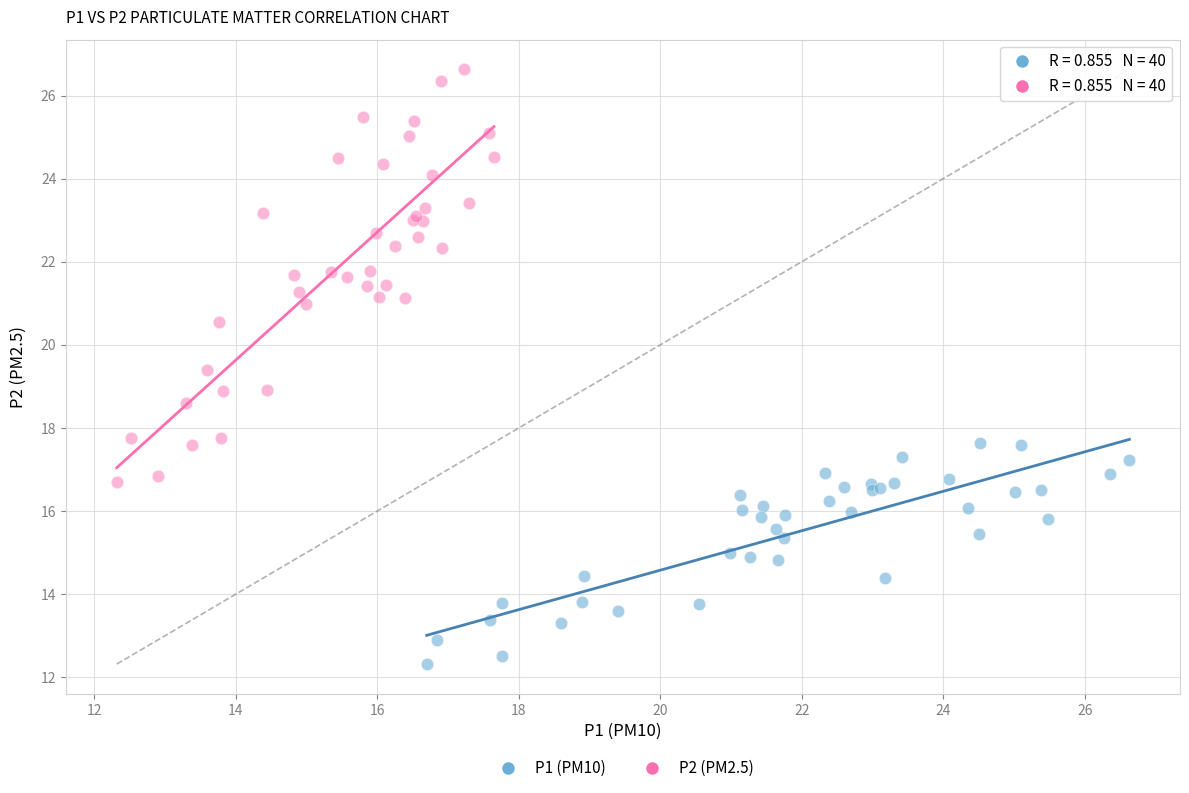

What are all the series names shown in the legend?

P1 (PM10), P2 (PM2.5)